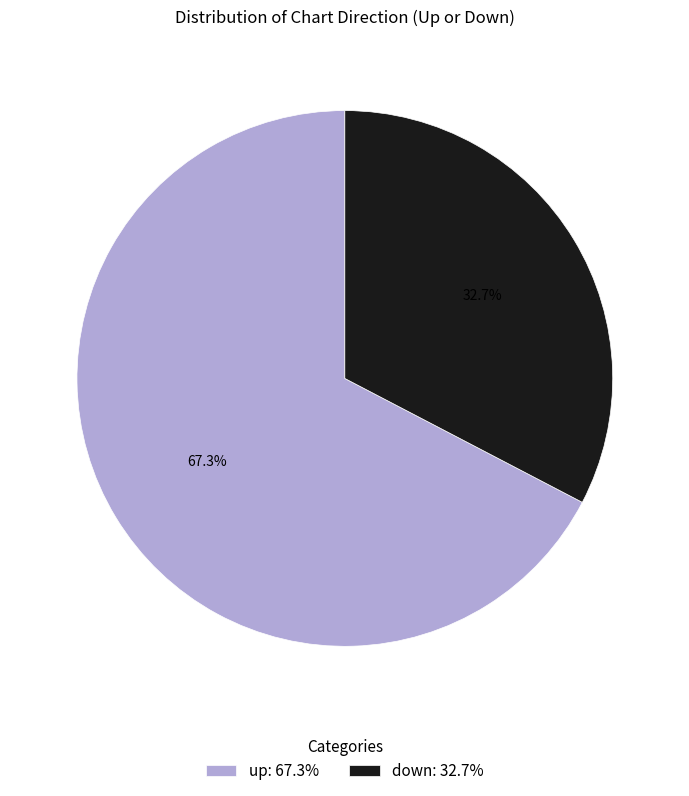

To the nearest percent, what is the difference between the up and down slice percentages?

35%